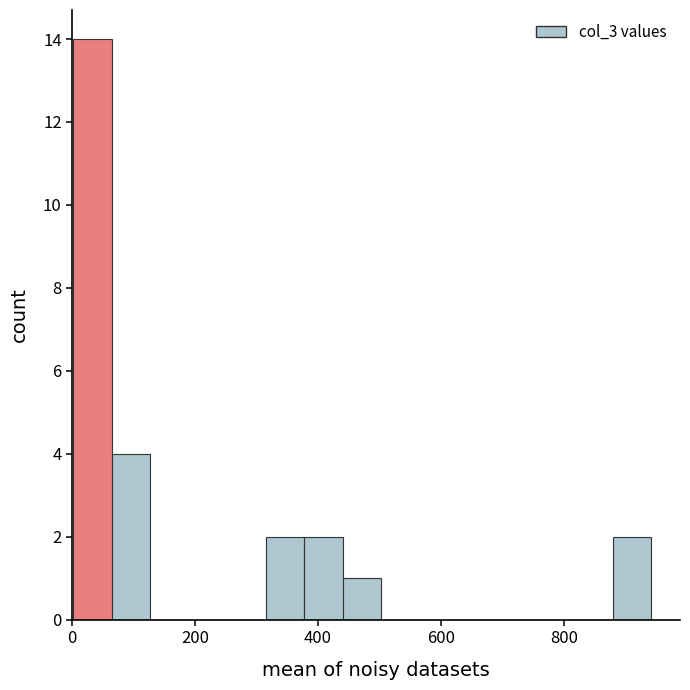

Around what value on the x-axis is the tallest bar? Give the approximate position of its centre, as read against the axis.

40